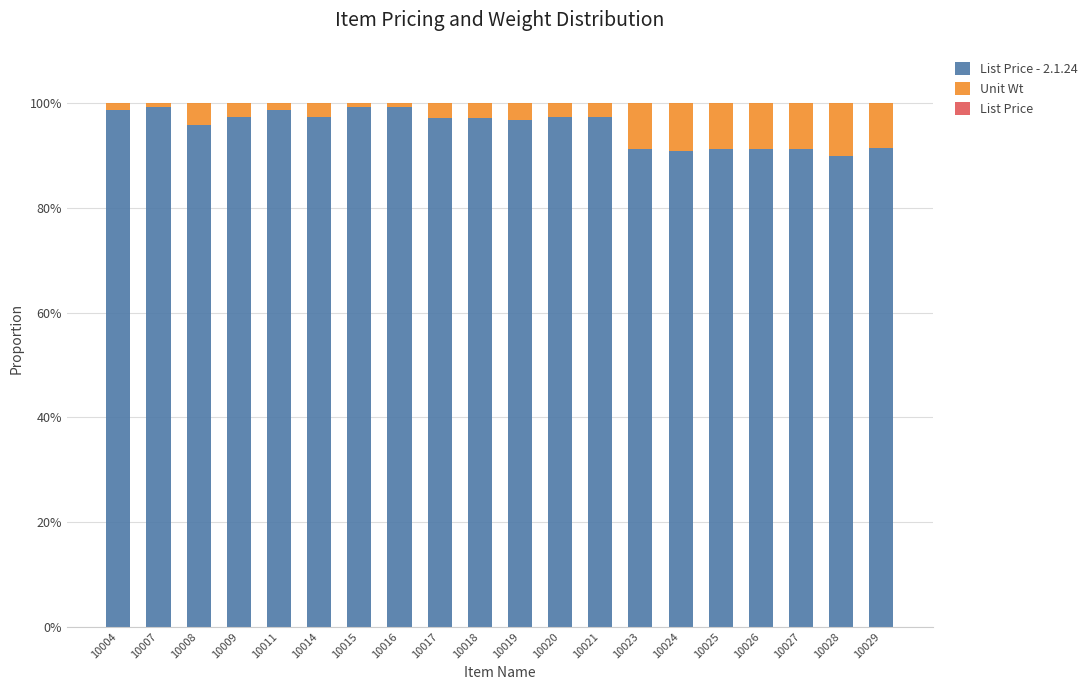

What is the highest value of the List Price - 2.1.24 series?

99.3